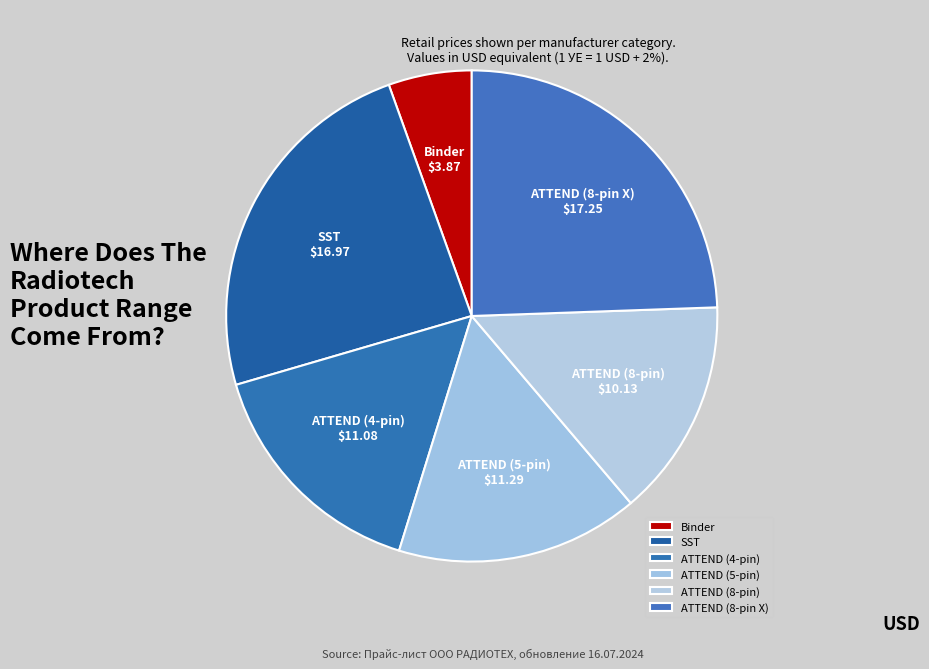

Approximately how many times larger is the value at ATTEND (8-pin) compared to Binder?

2.6